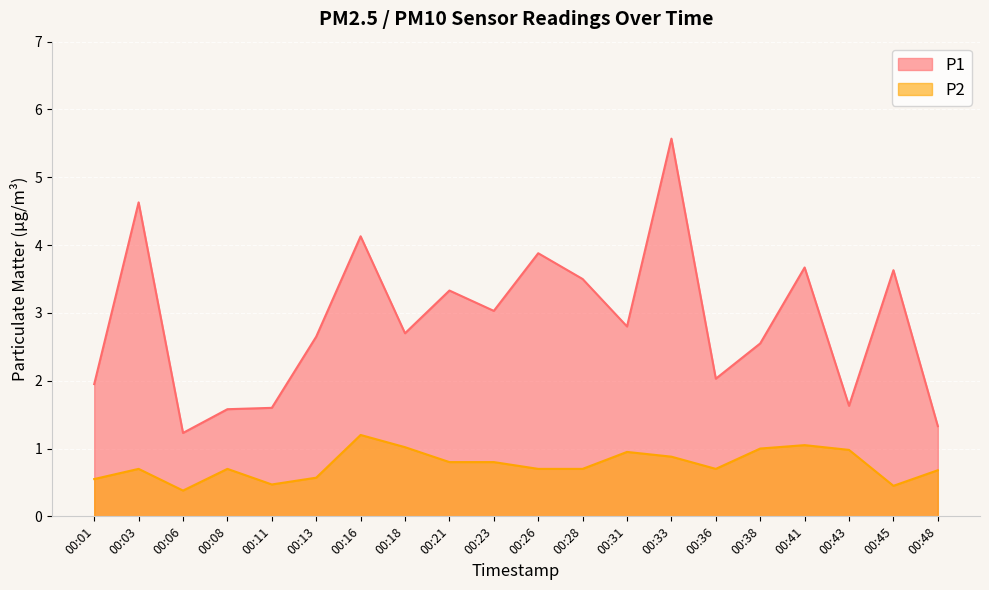

At which label is P2 closest to 0?

00:06